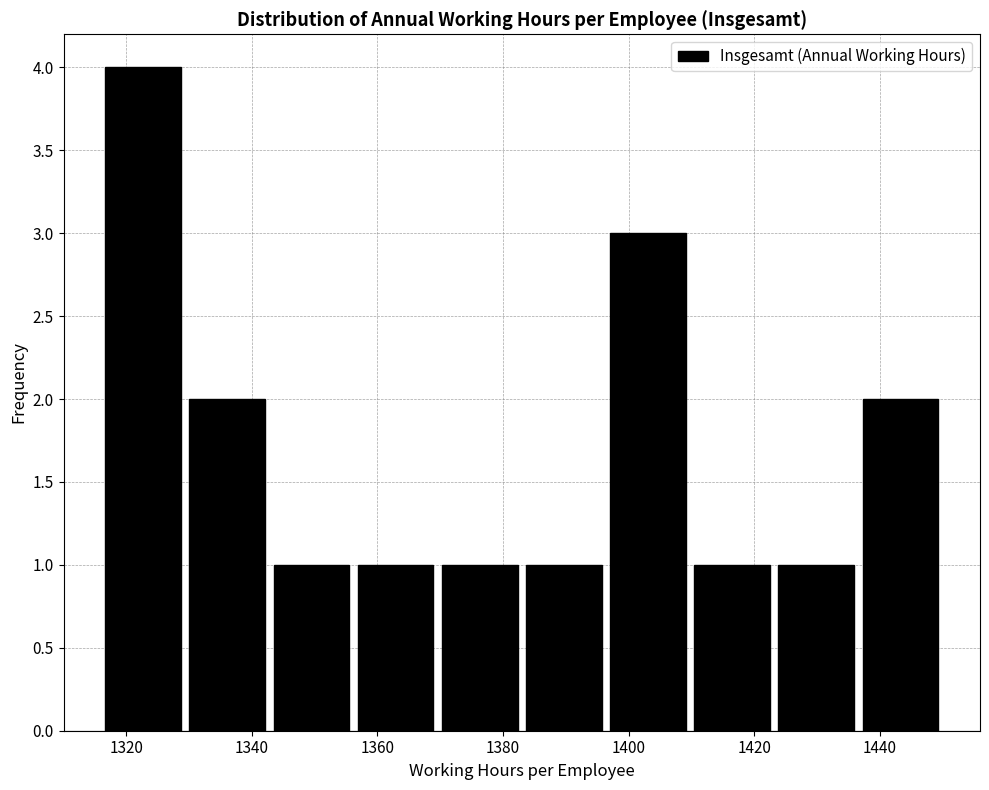

Reading left to right, list every bar in this chart as the range it spans on the x-axis followed by its height. Neither the bar edges nor the heights are printed on the chart, so give them approximately, as read against the axes.

1316.0 to 1329.4: 4
1329.4 to 1342.8: 2
1342.8 to 1356.2: 1
1356.2 to 1369.6: 1
1369.6 to 1383.0: 1
1383.0 to 1396.4: 1
1396.4 to 1409.8: 3
1409.8 to 1423.2: 1
1423.2 to 1436.6: 1
1436.6 to 1450.0: 2